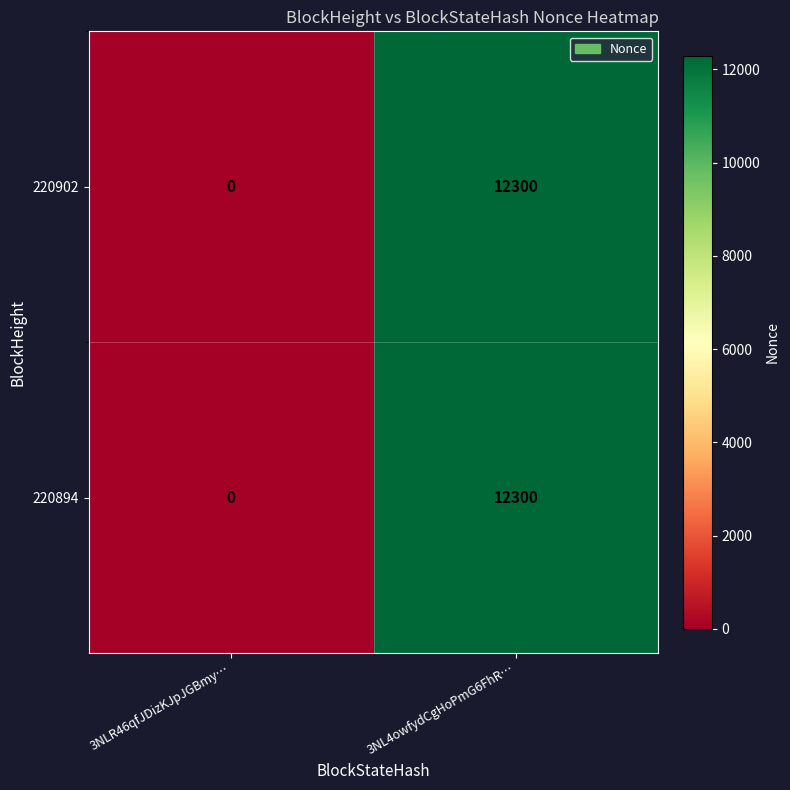

What is the maximum value shown in the chart?

12300